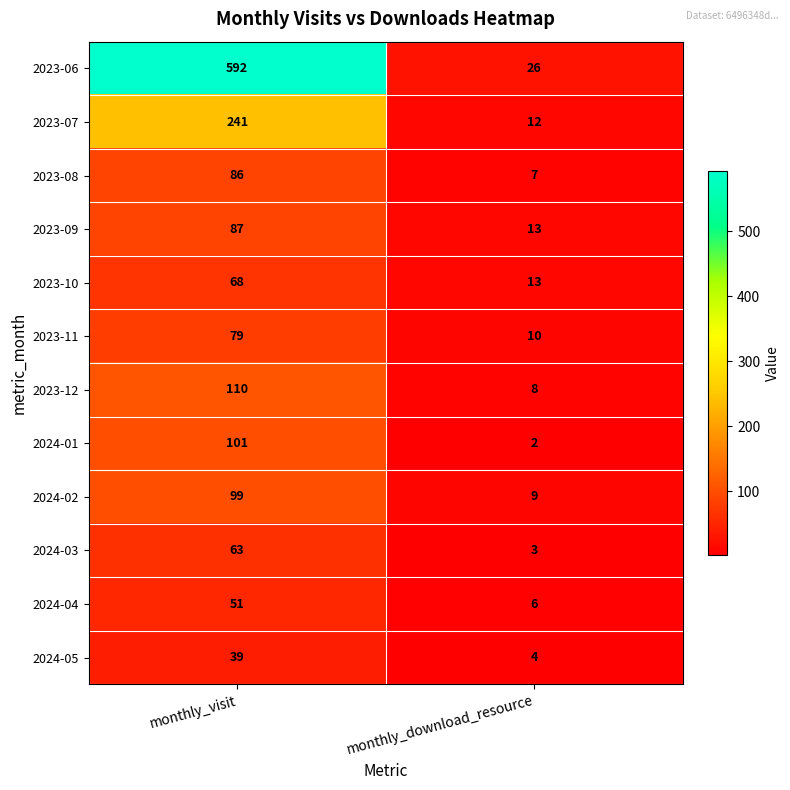

The value of 2024-05 at monthly_visit is 23. True or false?

False